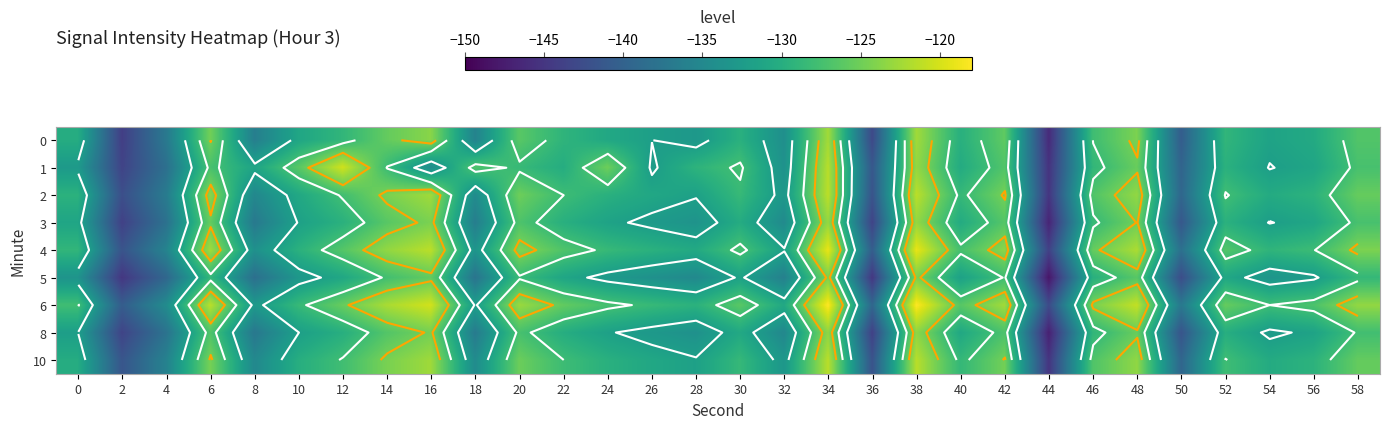

Is it true that 6 equals -56.2 at 54?

False